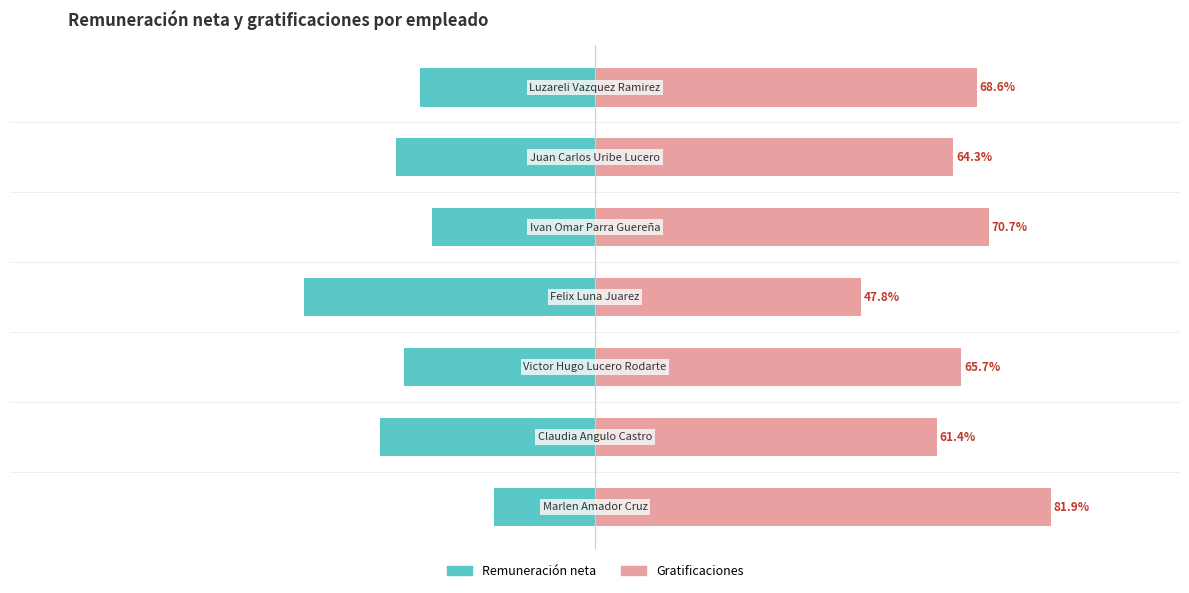

The Gratificaciones series shows 91.0 at 1. True or false?

False